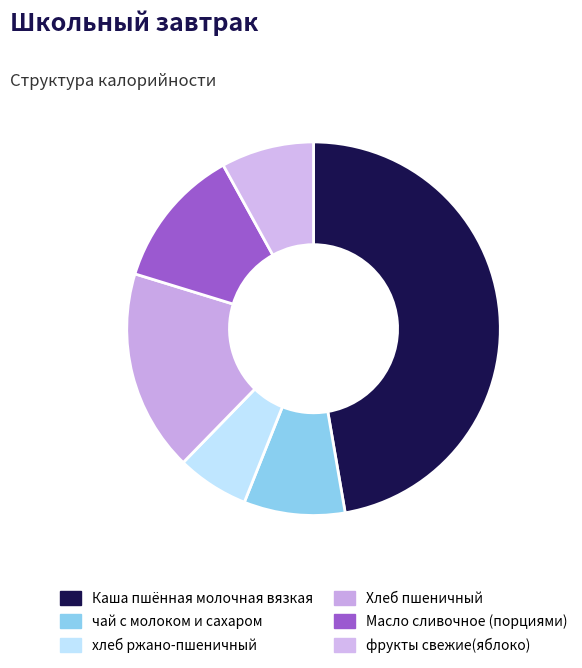

How many slices are in this pie chart?

6